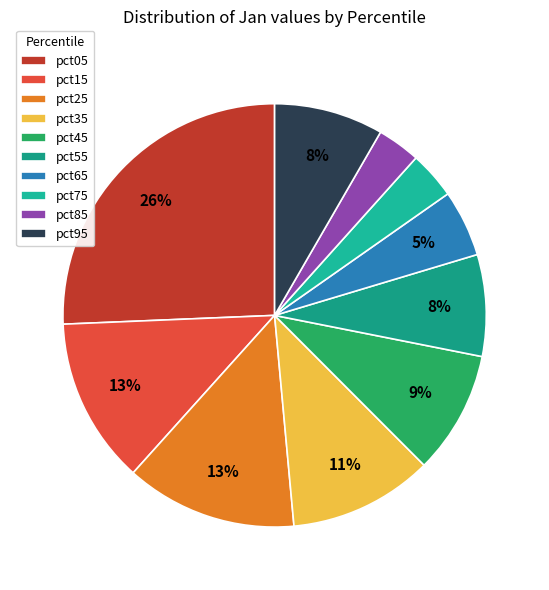

How many segments does this pie chart have?

10